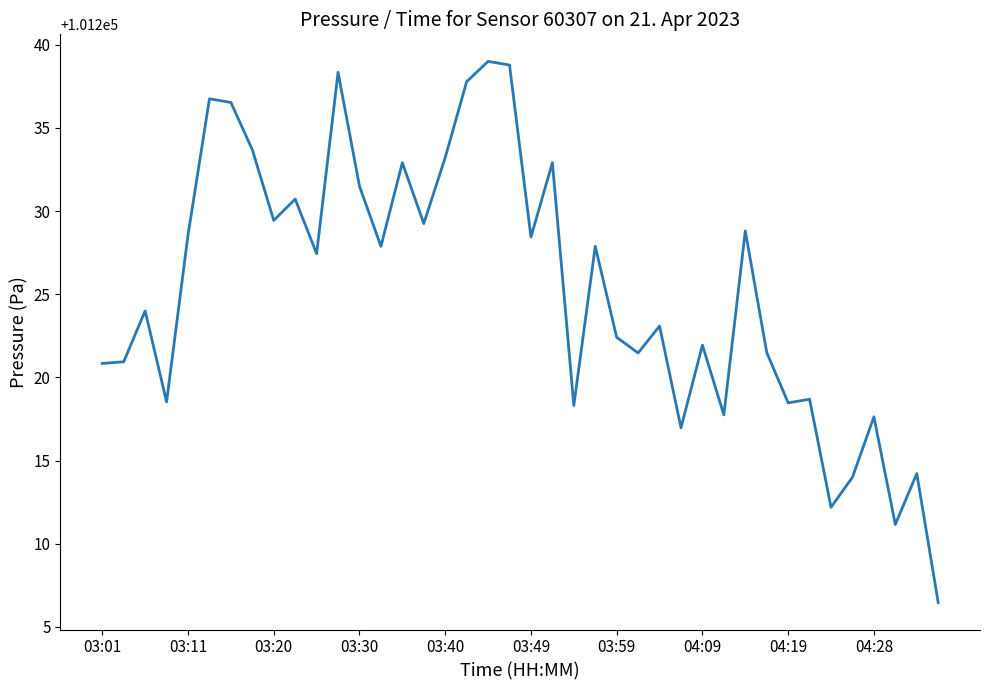

Does the chart have visible grid lines?

No